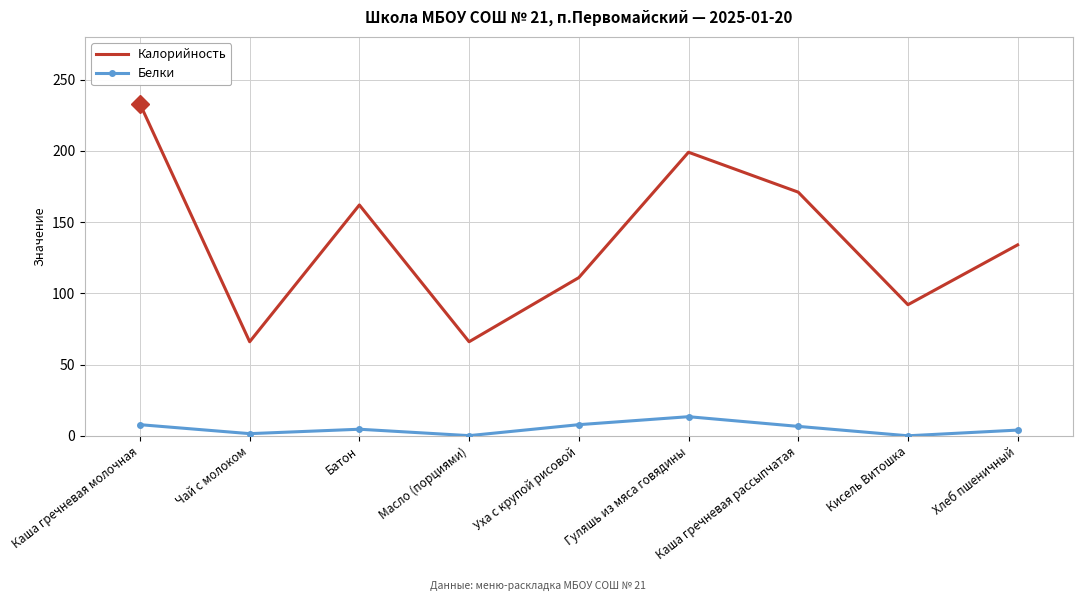

True or false: Калорийность and Белки cross at least once.

False